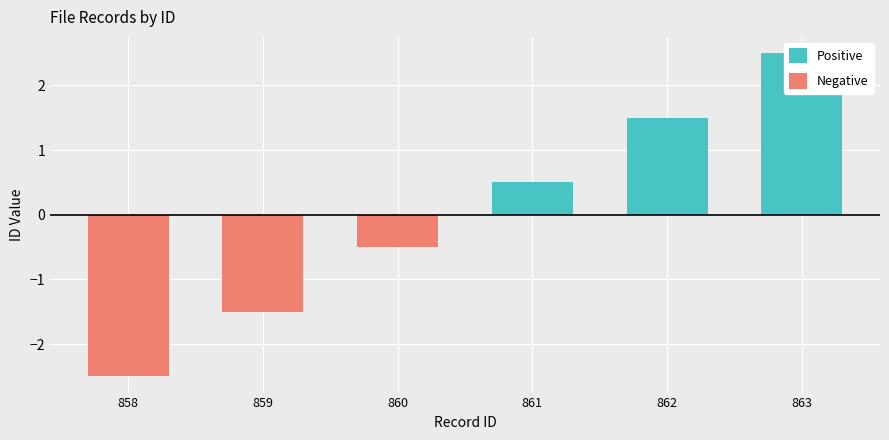

Read the Positive value at 863.

2.5